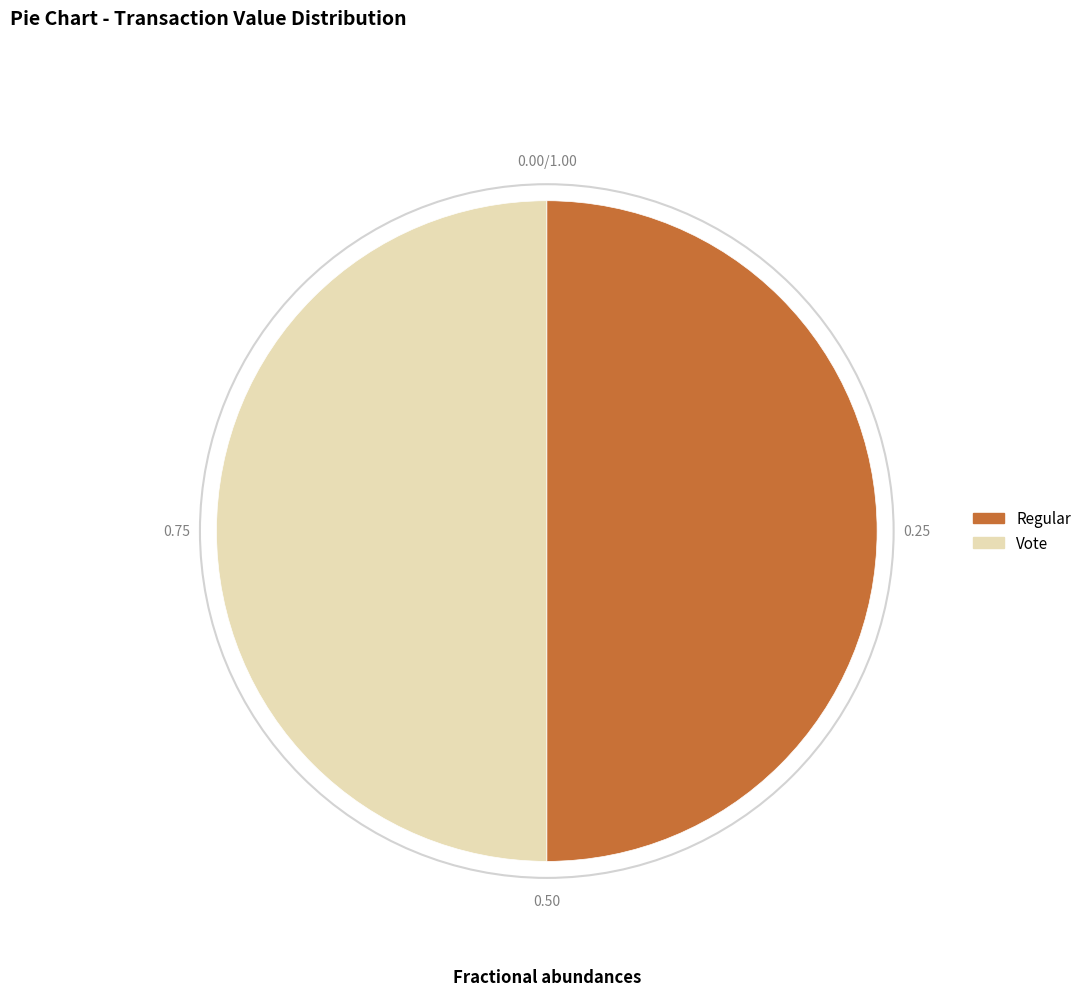

Count the number of slices in the pie.

2